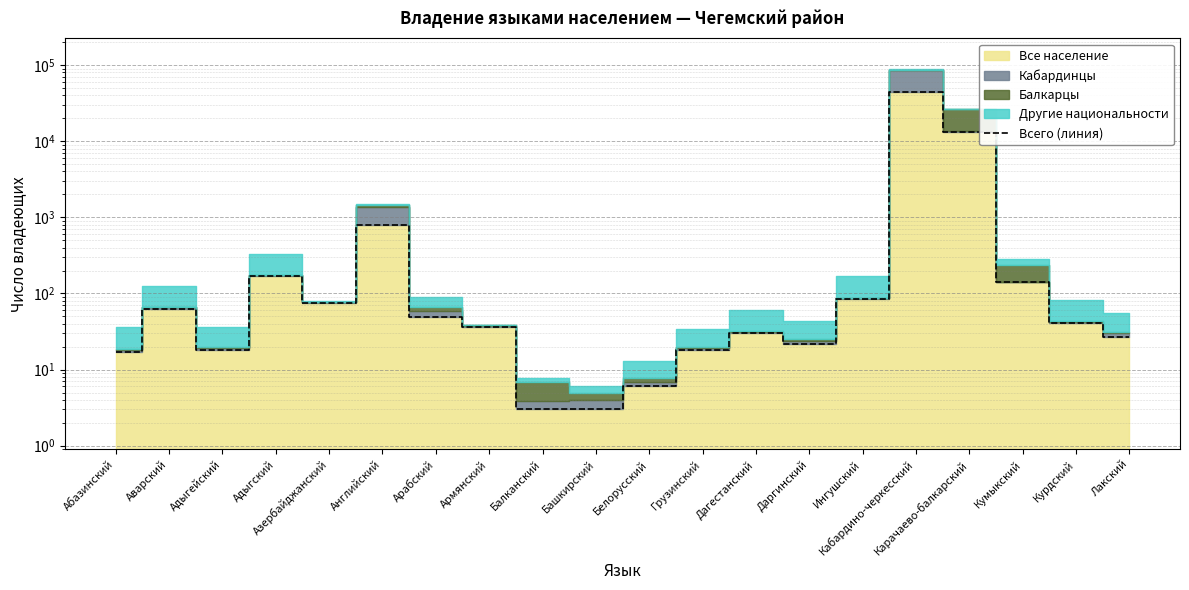

List the labels in order of value, largest first.

Кабардино-черкесский, Карачаево-балкарский, Английский, Адыгский, Кумыкский, Ингушский, Азербайджанский, Аварский, Арабский, Курдский, Армянский, Дагестанский, Лакский, Даргинский, Адыгейский, Грузинский, Абазинский, Белорусский, Балканский, Башкирский